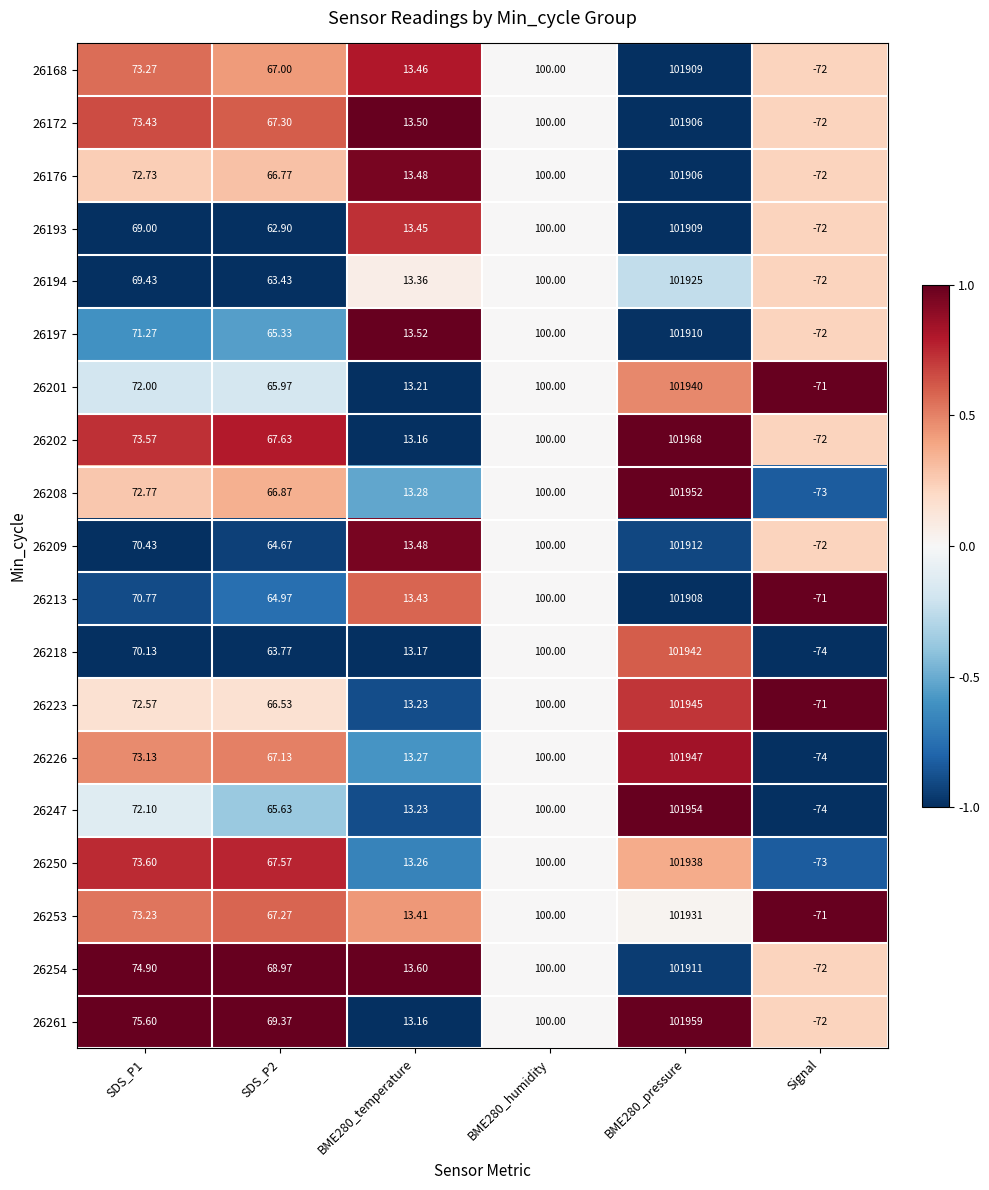

How many negative values does the 26218 series have?

1